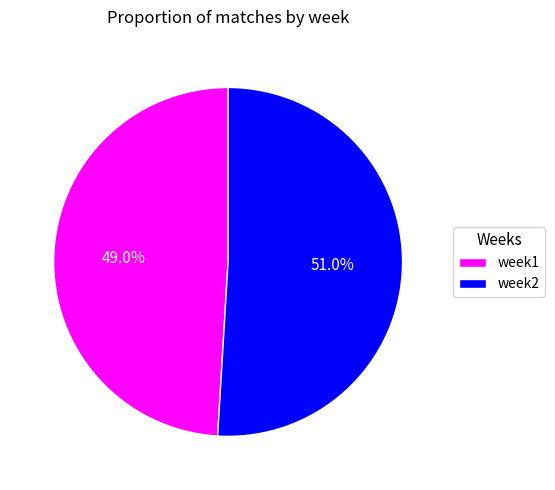

How many slices are in this pie chart?

2